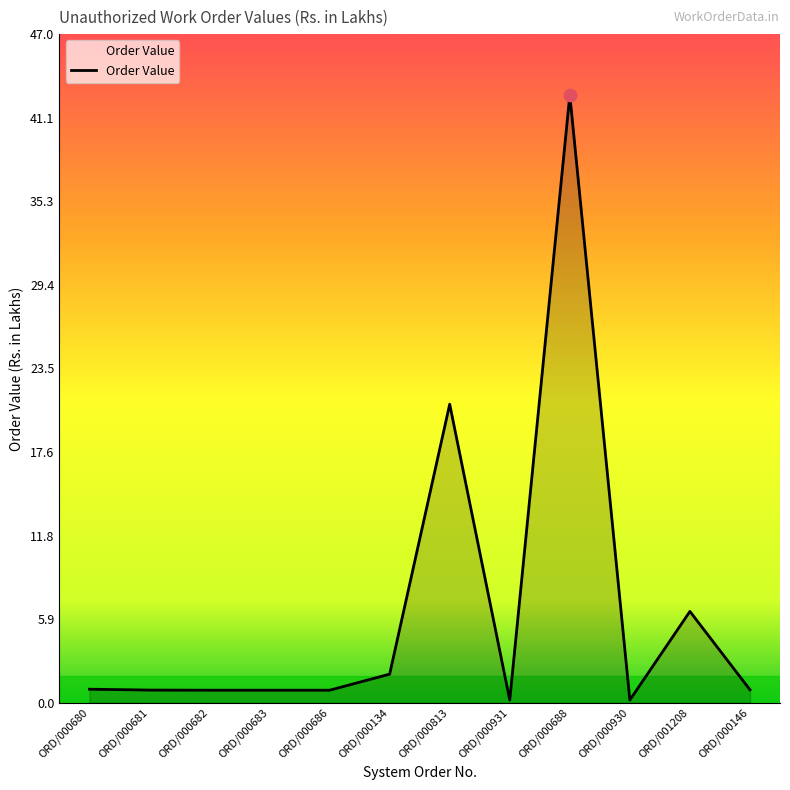

Between ORD/000682 and ORD/000688, which is larger?

ORD/000688